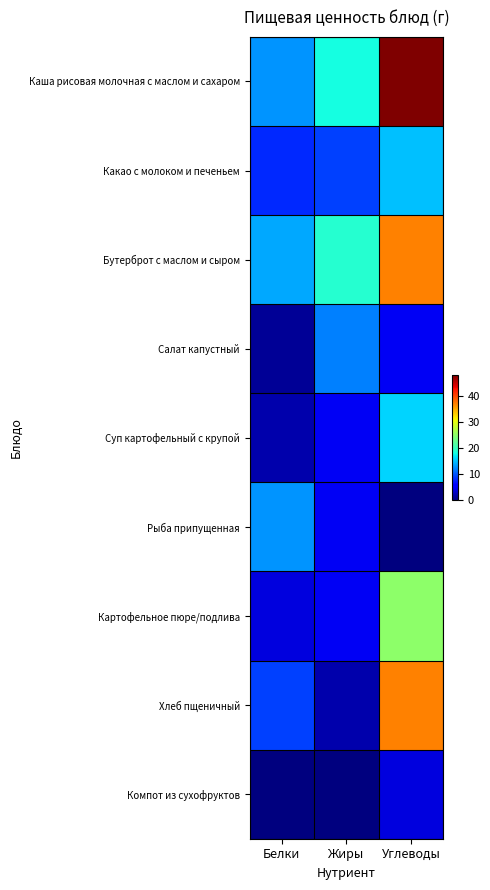

Which series has the largest total across all categories?

Каша рисовая молочная с маслом и сахаром